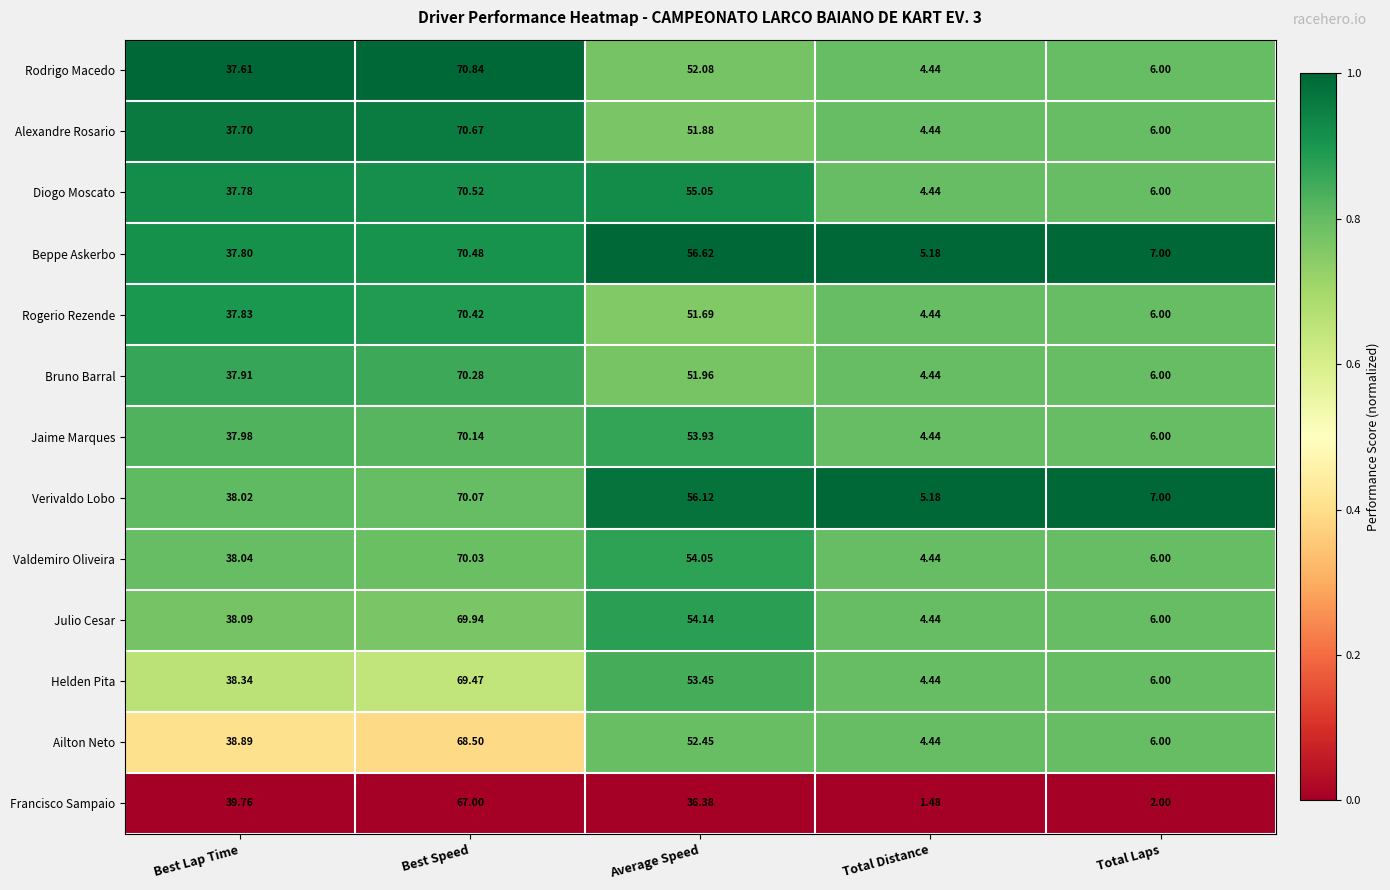

At which label does Alexandre Rosario reach its minimum?

Total Distance